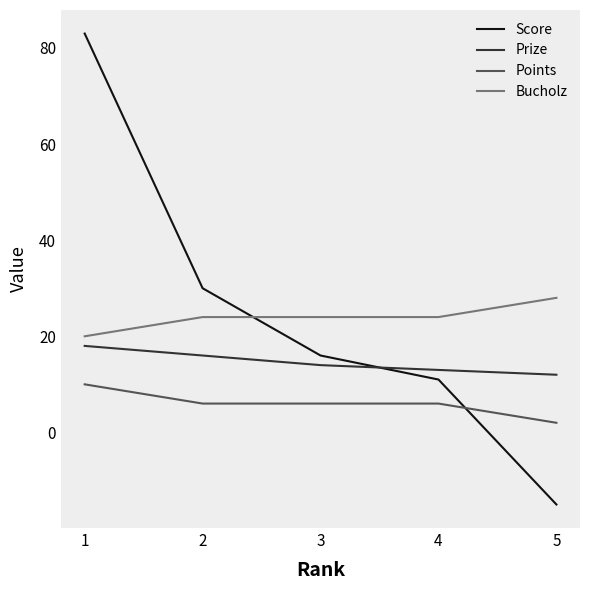

True or false: Prize has a value of 23 at 4.

False